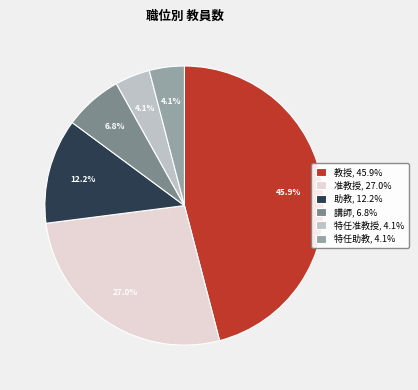

How many slices are in this pie chart?

6